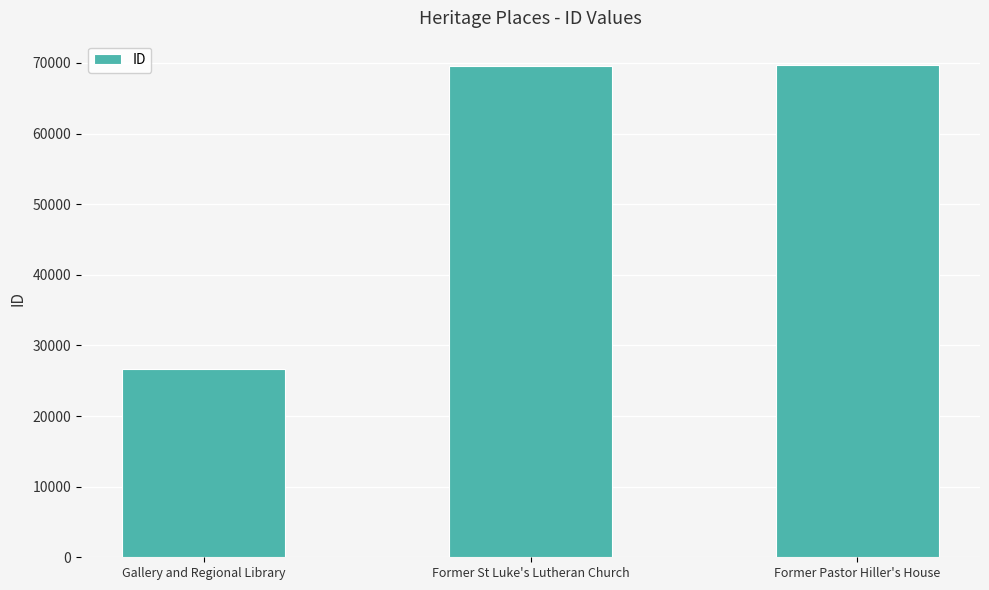

What position from the right is Former Pastor Hiller's House?

1